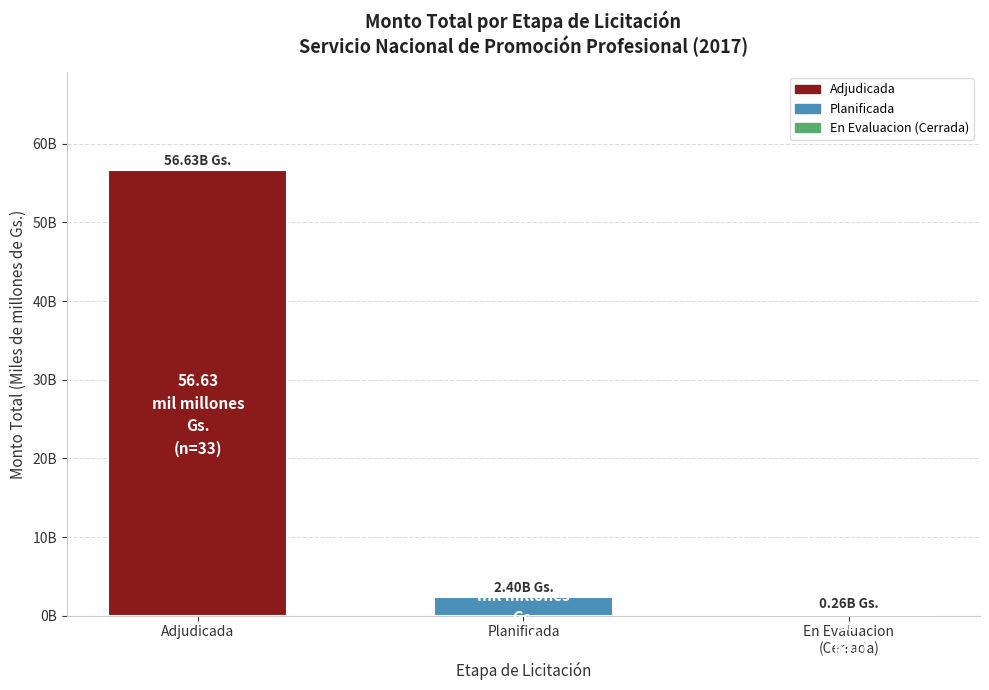

What is the label of the 3rd bar from the left?

En Evaluacion
(Cerrada)